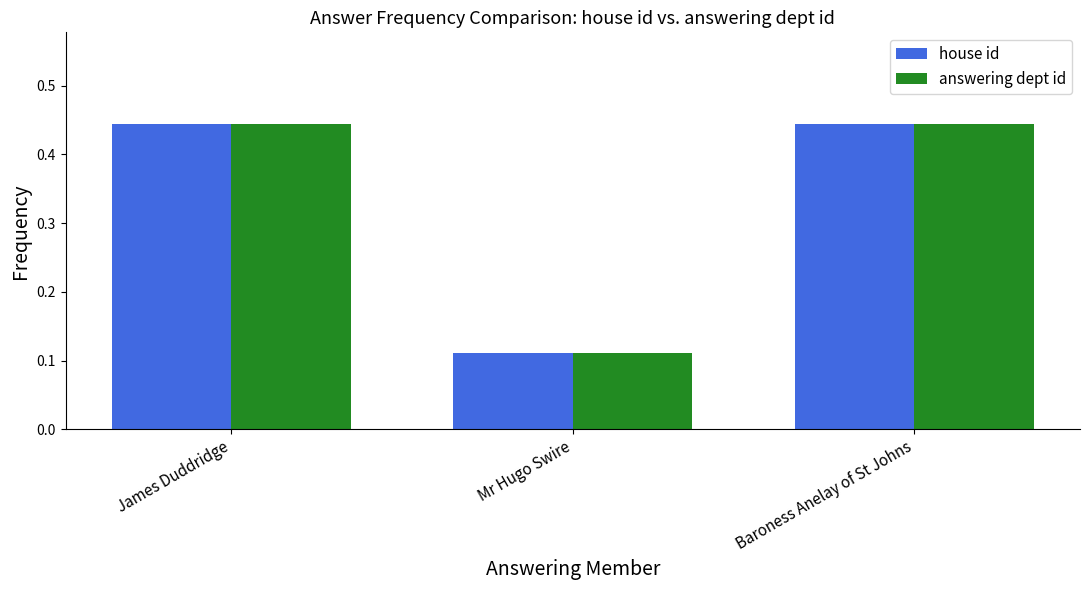

Which label corresponds to the smallest value in the chart?

Mr Hugo Swire